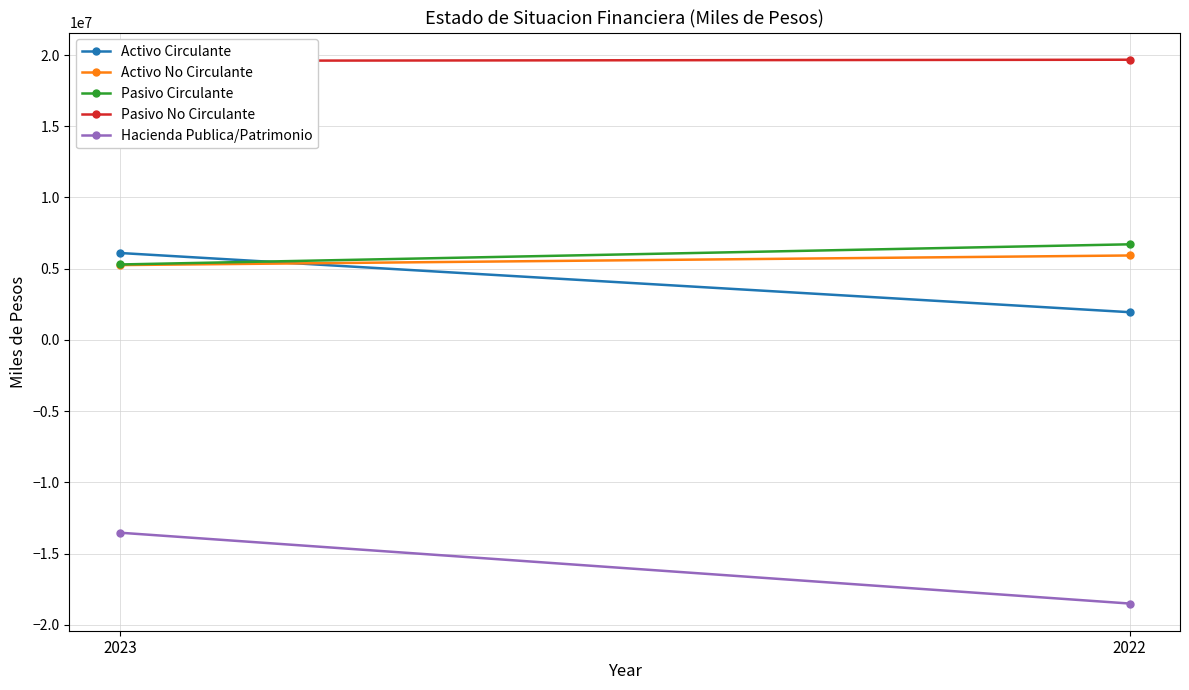

Rank the categories by Pasivo Circulante value from lowest to highest.

2023, 2022